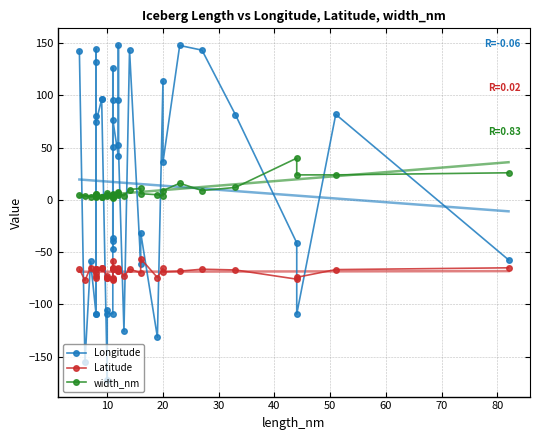

Reading left to right, what are all the values shown in this chart?

Longitude: 142.8	-155.1	-58.8	-109.4	132.2	-109.4	80.2	144.4	74.7	96.3	96.5	-172.1	-105.5	-108.8	-108.9	-36.5	51.1	96.0	126.3	-46.7	-39.0	76.5	41.7	95.9	148.2	52.9	-125.7	143.4	-61.0	-31.2	-131.3	113.9	36.3	147.8	143.3	81.6	-41.1	-109.2	81.9	-57.3
Latitude: -66.1	-77.0	-64.7	-72.9	-65.6	-74.7	-65.9	-66.4	-69.4	-64.8	-64.7	-73.1	-74.4	-74.7	-74.5	-58.0	-66.0	-64.8	-64.8	-76.3	-75.8	-66.5	-68.0	-65.0	-68.2	-65.6	-73.0	-66.1	-69.7	-56.1	-74.2	-65.5	-68.8	-68.1	-66.3	-67.0	-75.8	-74.0	-66.6	-64.9
width_nm: 5.0	4.0	3.0	3.0	5.0	6.0	4.0	4.0	6.0	3.0	3.0	5.0	4.0	7.0	5.0	6.0	4.0	3.0	5.0	3.0	5.0	2.0	7.0	8.0	5.0	6.0	4.0	10.0	11.0	6.0	5.0	4.0	9.0	16.0	9.0	12.0	40.0	24.0	24.0	26.0